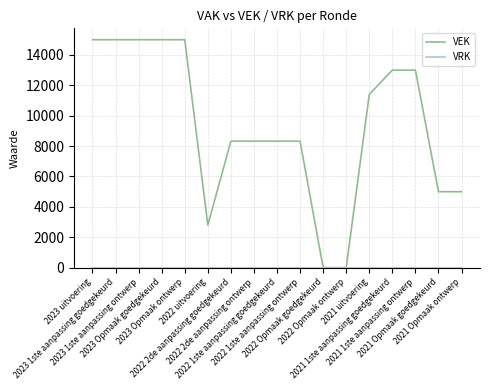

What is the highest value of the VEK series?

15000